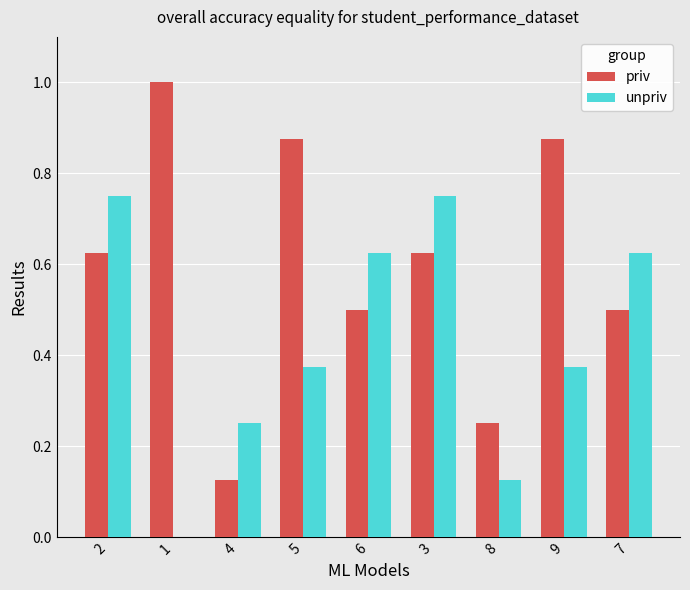

Count the number of data series in this chart.

2